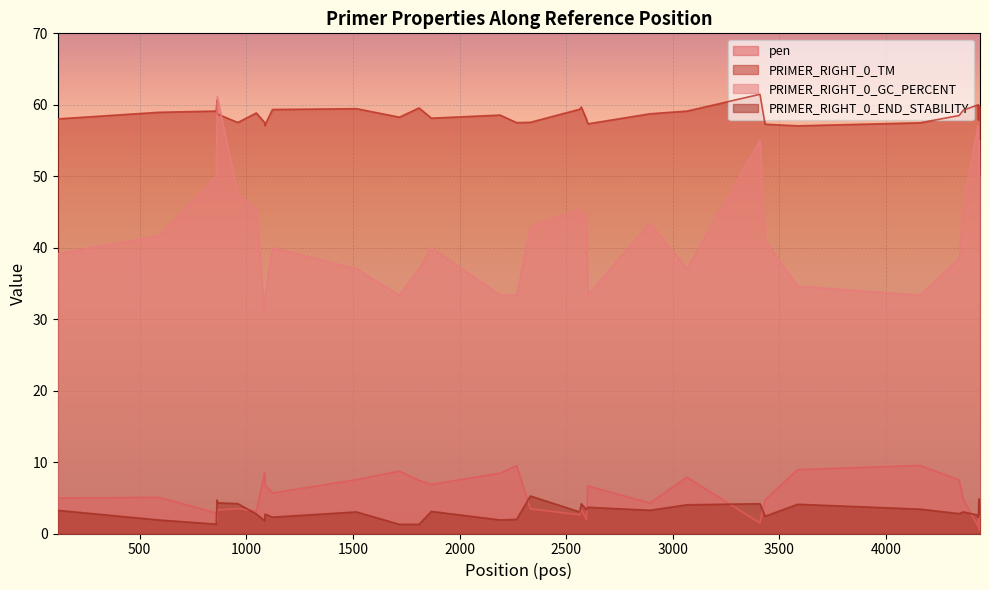

The value of PRIMER_RIGHT_0_GC_PERCENT at 3000 is 79.8. True or false?

False